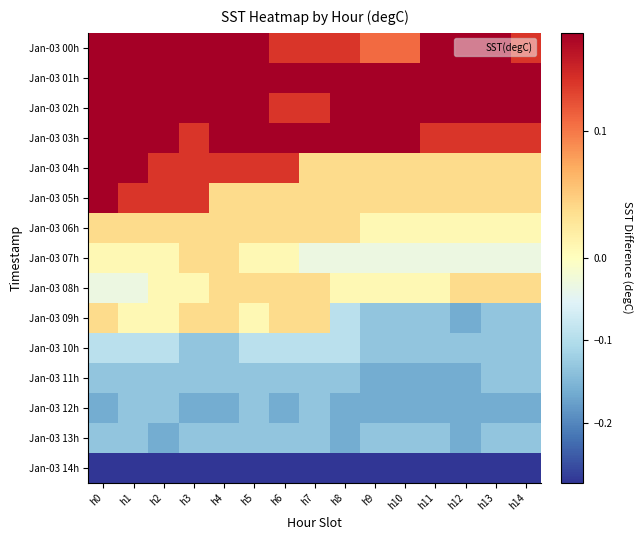

What is the minimum value shown in the chart?

-0.3